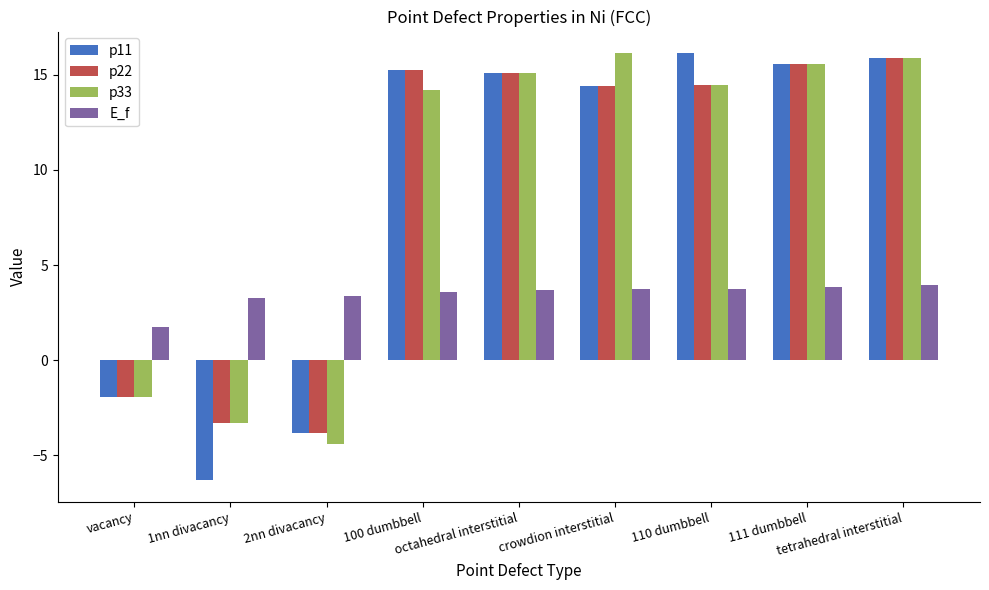

At how many categories does at least one series exceed 0?

9